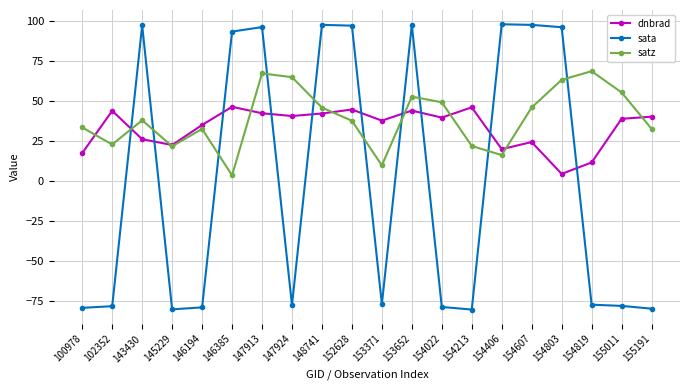

Does the chart display data point markers on the line(s)?

Yes